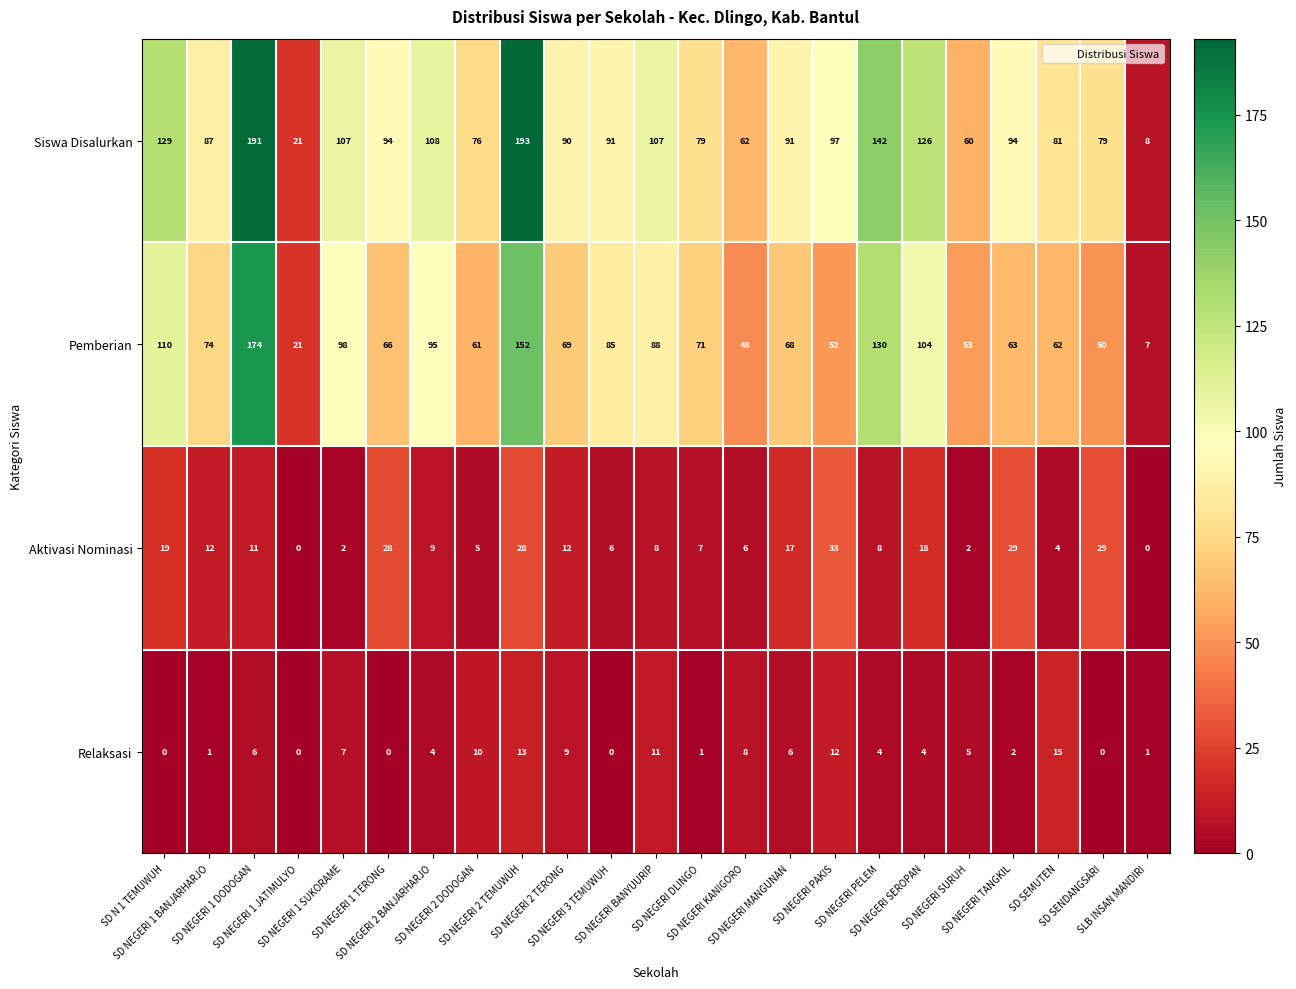

What is the difference between the maximum and minimum values in the Aktivasi Nominasi series?

33